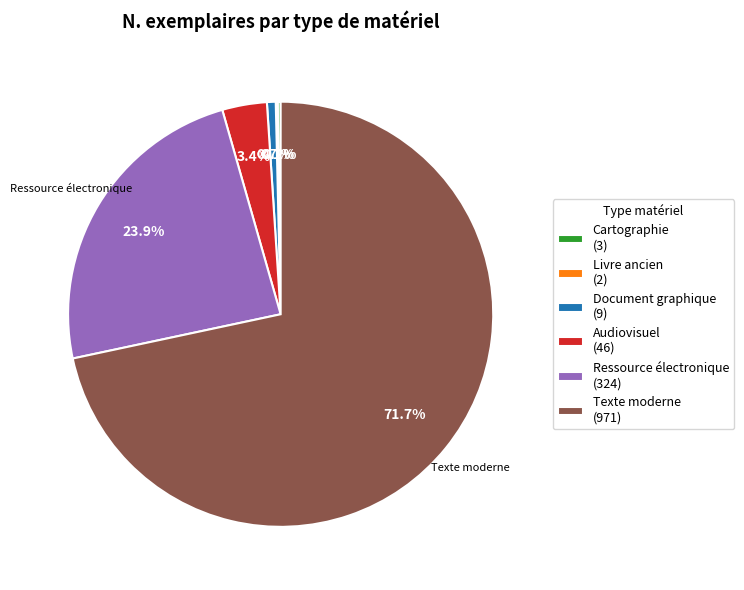

To the nearest percent, what is the combined percentage of Document graphique and Texte moderne?

72%